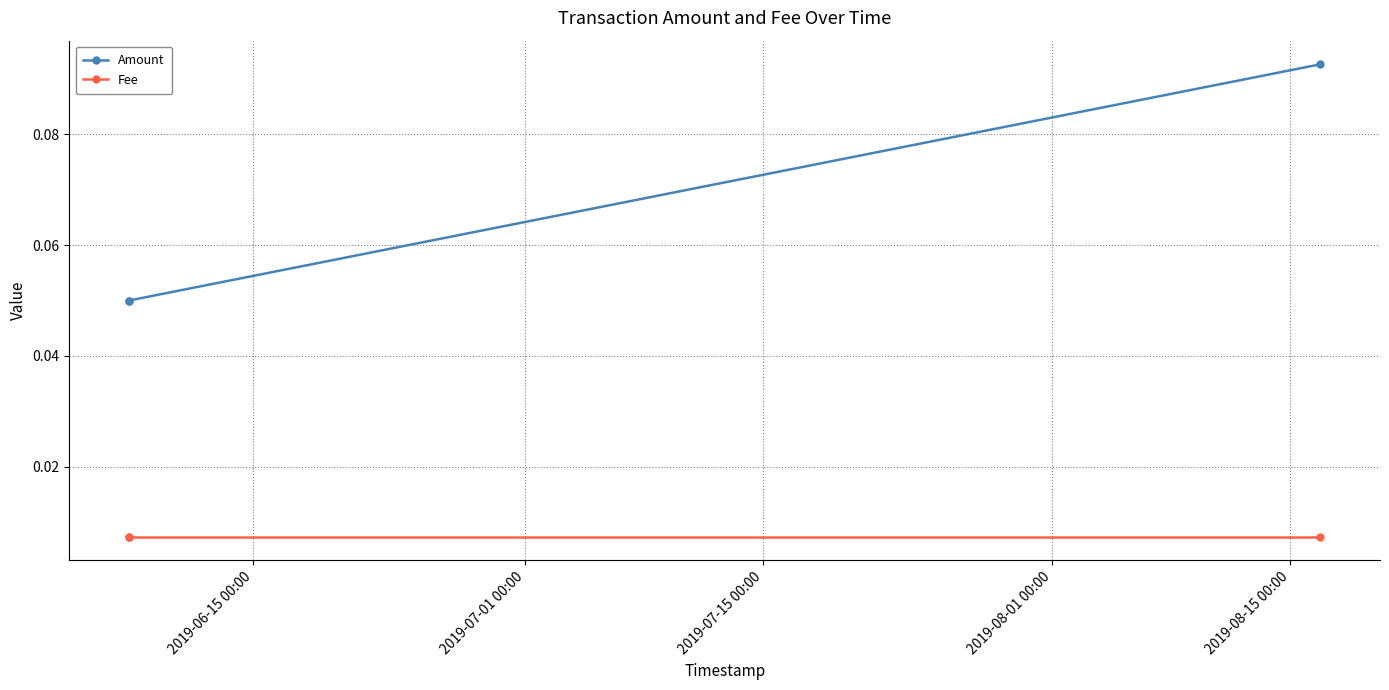

Rank the series at 2019-06-15 00:00 from lowest to highest value.

Fee, Amount